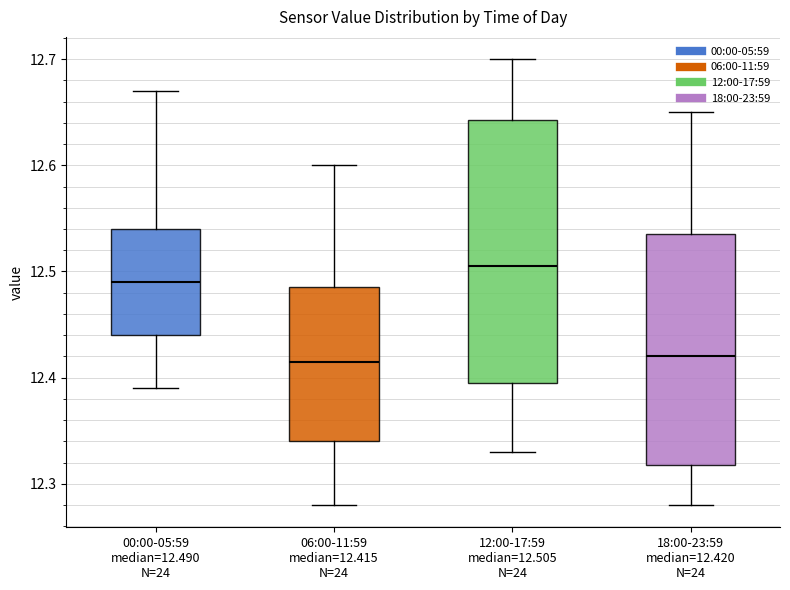

Reading left to right, read every box against the y-axis: the position of its median line, the range the box covers, and the ends of its whiskers. The values are not printed on the chart, so give them approximately, as read against the axis.

00:00-05:59 median=12.490 N=24: median 12.49, box 12.44 to 12.54, whiskers 12.39 to 12.67
06:00-11:59 median=12.415 N=24: median 12.42, box 12.34 to 12.49, whiskers 12.28 to 12.60
12:00-17:59 median=12.505 N=24: median 12.51, box 12.40 to 12.64, whiskers 12.33 to 12.70
18:00-23:59 median=12.420 N=24: median 12.42, box 12.32 to 12.54, whiskers 12.28 to 12.65